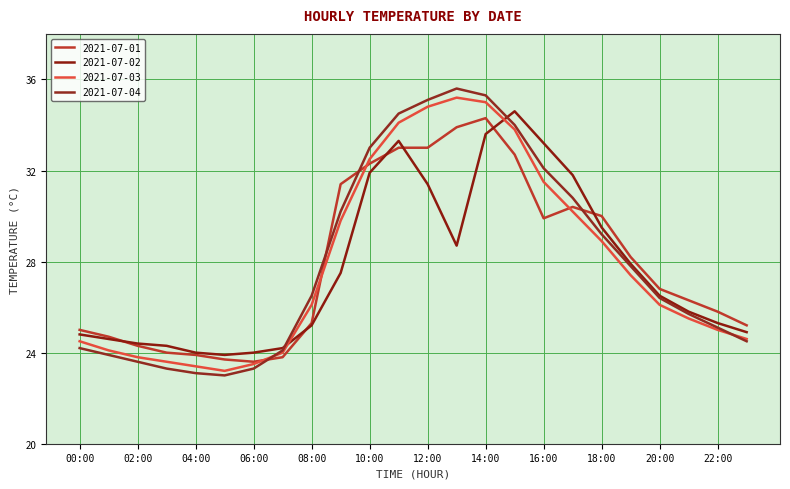

How many distinct data groups are displayed?

4